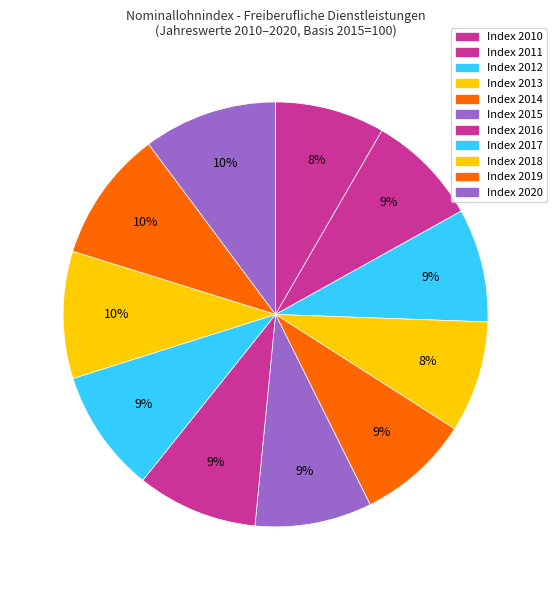

How many slices are in this pie chart?

11